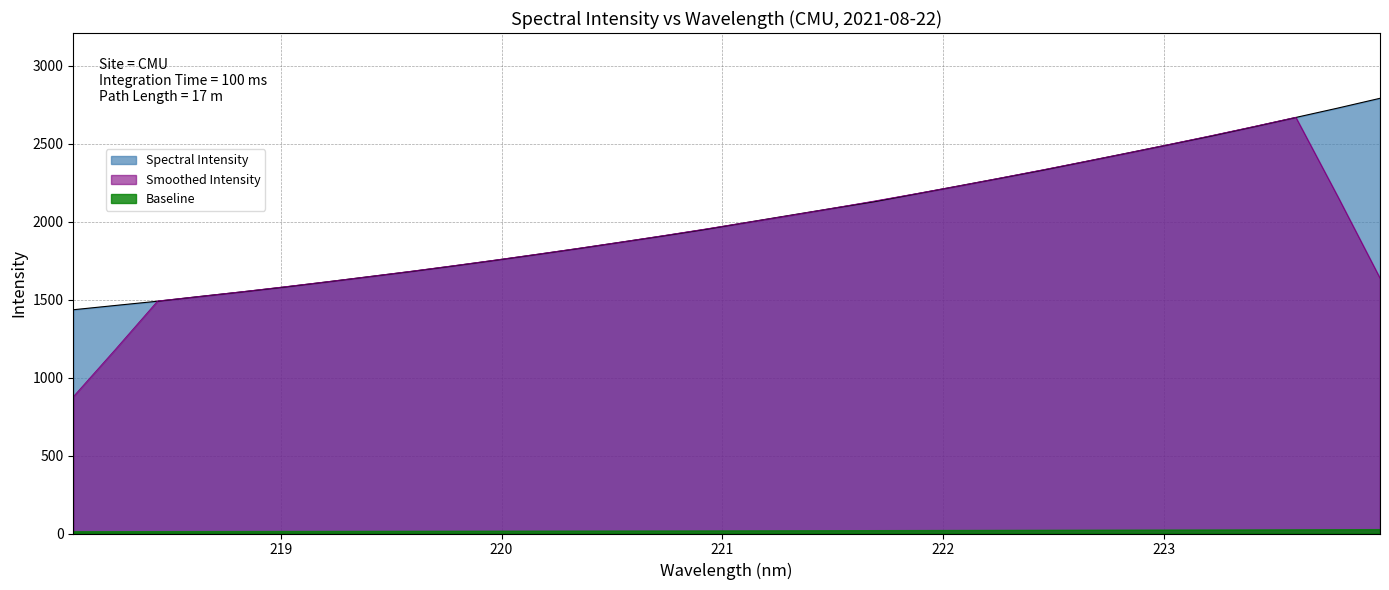

The value at 223.5987 is 2668.5. True or false?

True